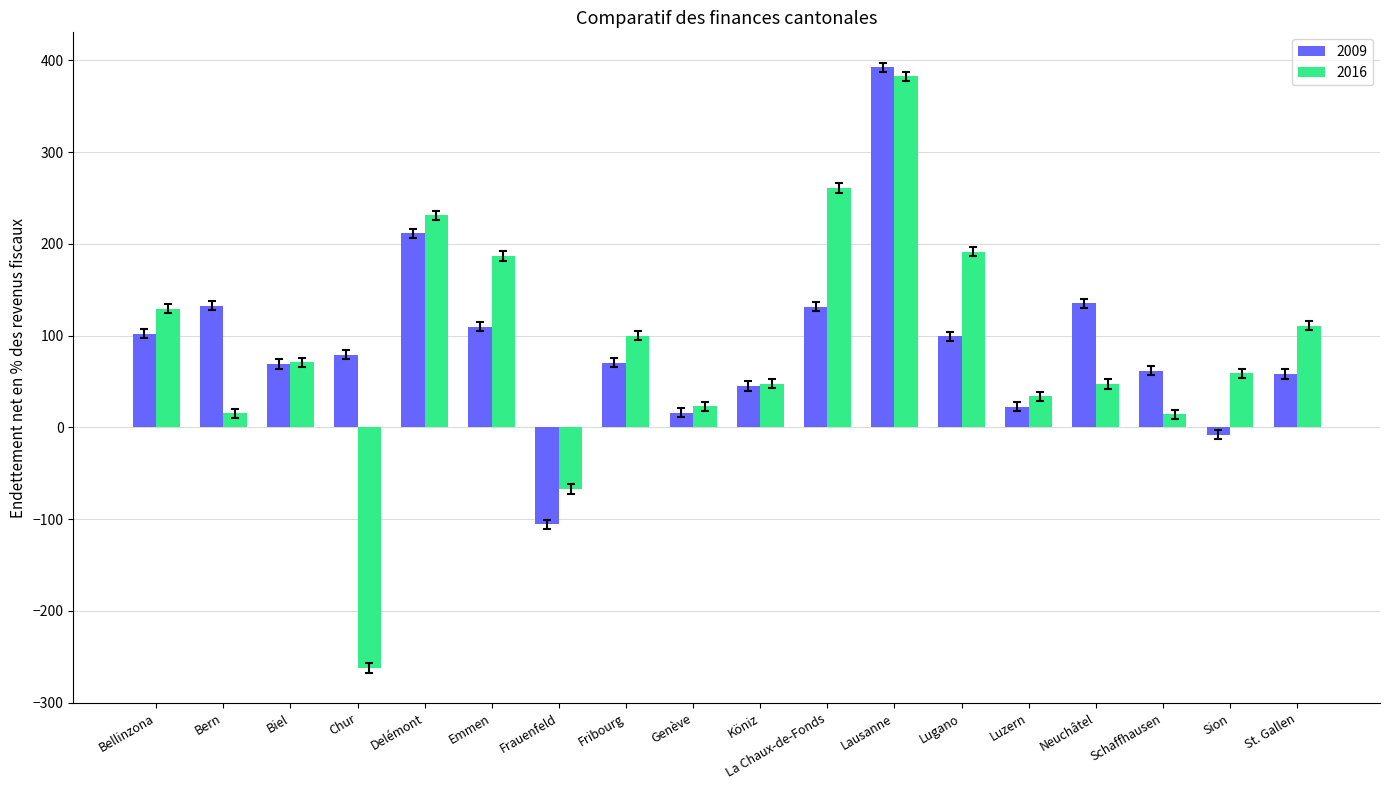

What is the value of the 2016 bar at the 3rd from the left?

70.8